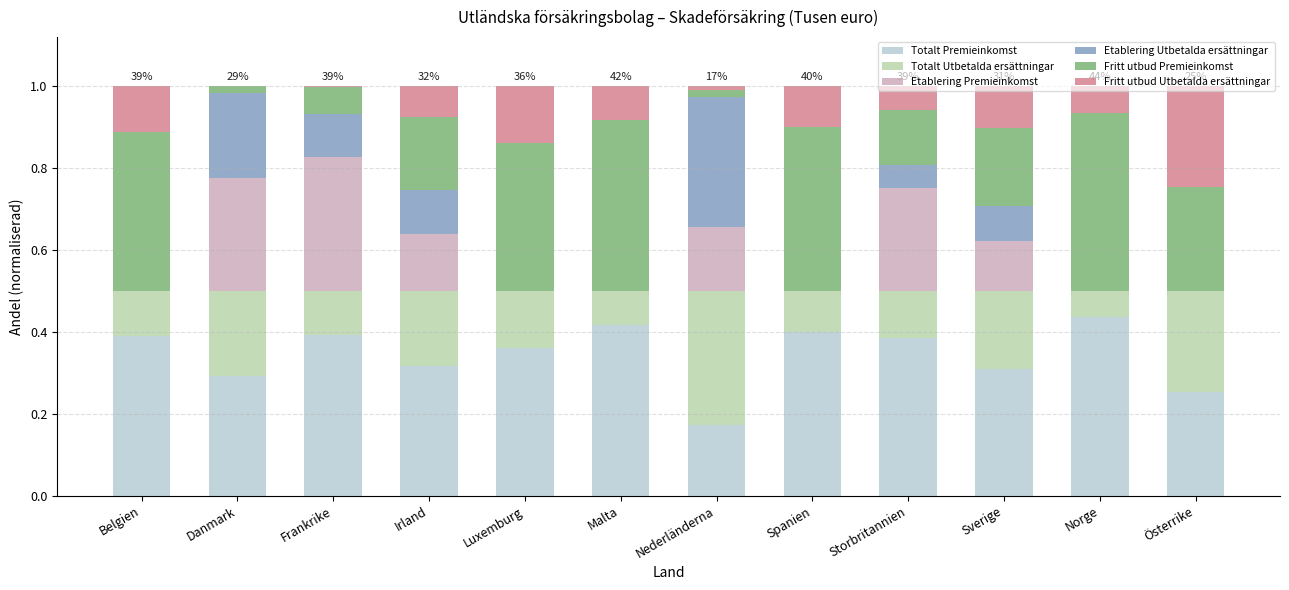

What are all the series names shown in the legend?

Totalt Premieinkomst, Totalt Utbetalda ersättningar, Etablering Premieinkomst, Etablering Utbetalda ersättningar, Fritt utbud Premieinkomst, Fritt utbud Utbetalda ersättningar